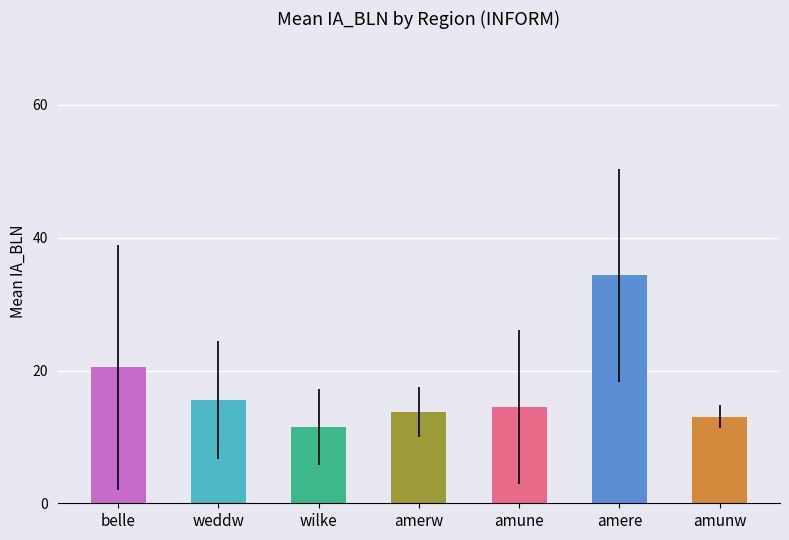

List the labels in order of value, smallest first.

wilke, amunw, amerw, amune, weddw, belle, amere